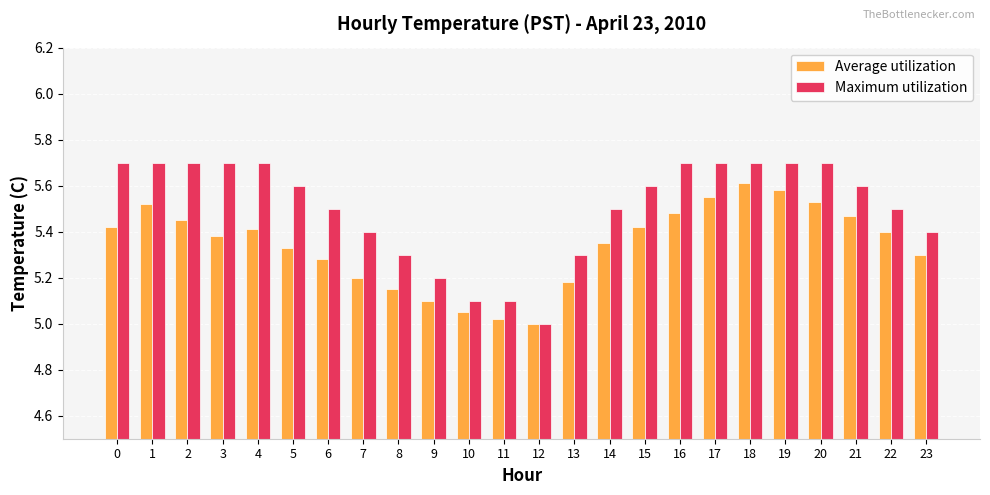

What is the sum of the Average utilization values at 22 and 6?

10.7